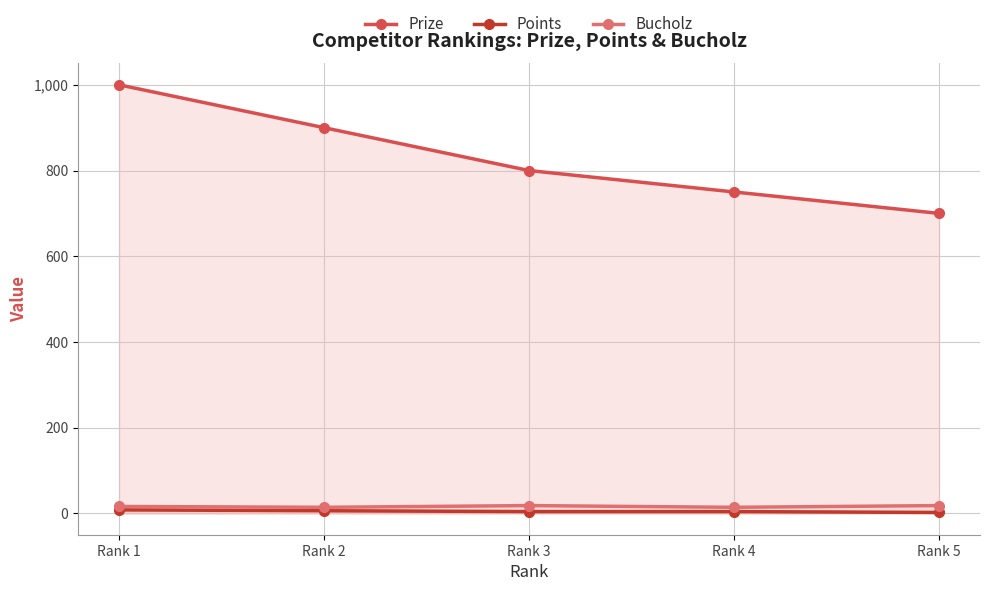

Reading left to right, what are all the values shown in this chart?

Prize: 1000	900	800	750	700
Points: 8	6	4	4	2
Bucholz: 16	14	18	14	18